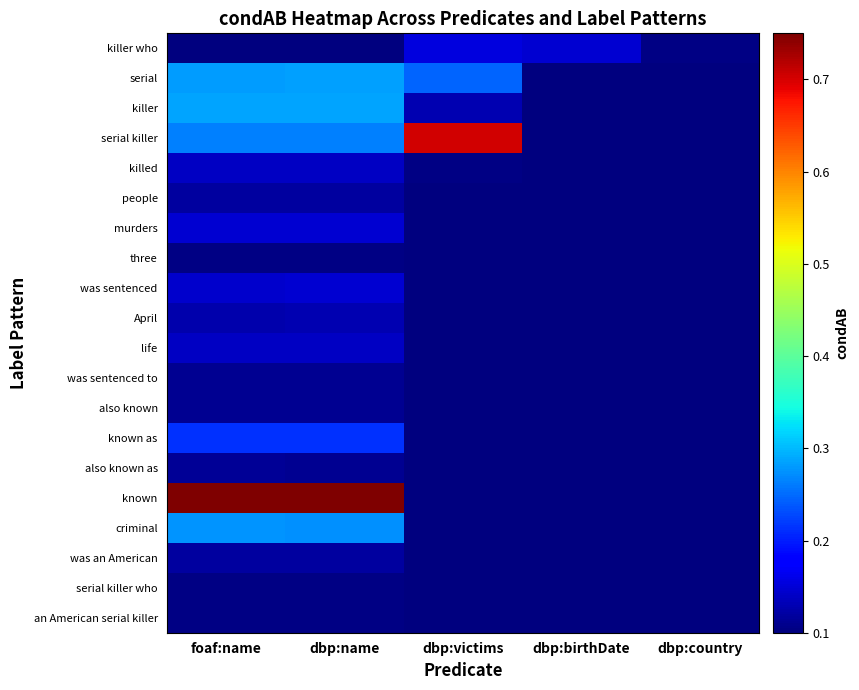

Which series has the widest spread of values?

known